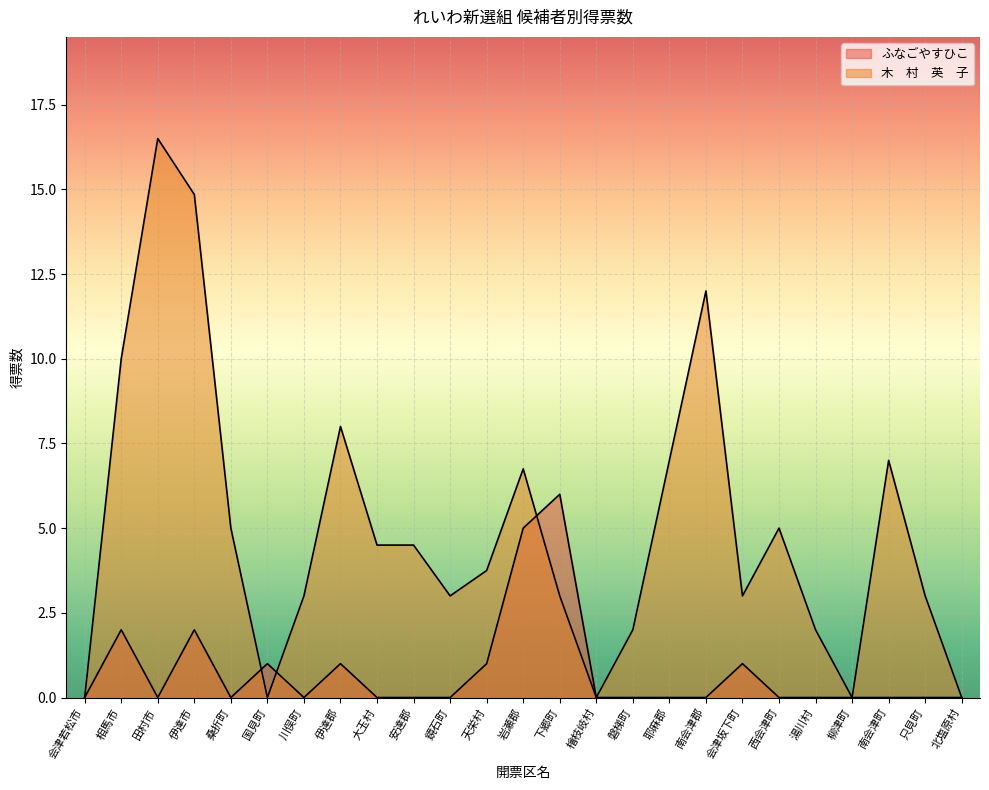

Which series changed the most between 川俣町 and 耶麻郡?

木　村　英　子